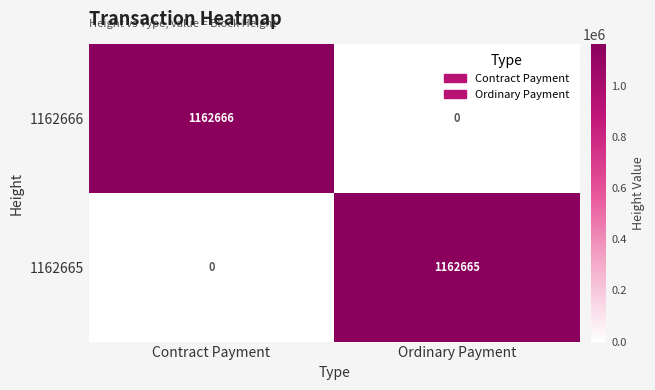

Reading left to right, extract all data points from this chart.

1162666: Contract Payment=1162666	Ordinary Payment=0
1162665: Contract Payment=0	Ordinary Payment=1162665